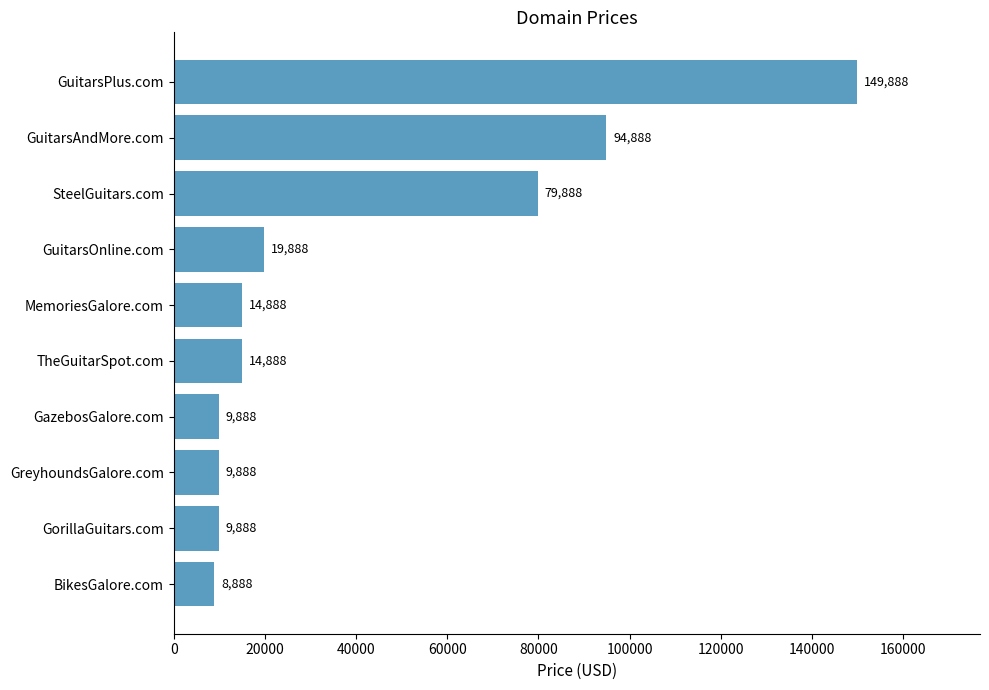

Which category has the lowest value across all series?

BikesGalore.com